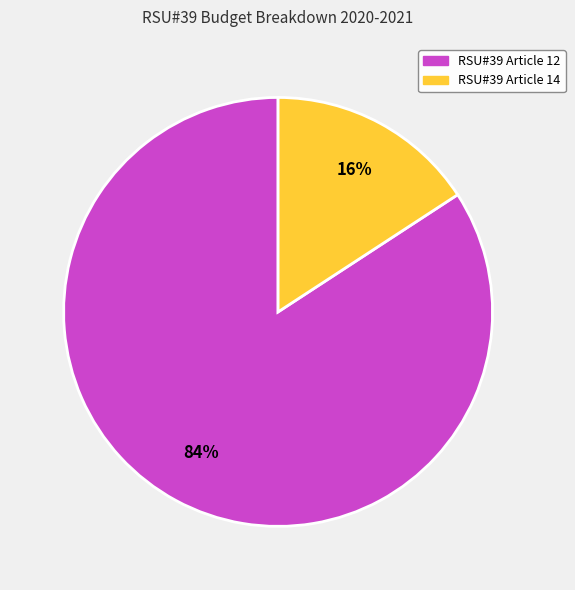

To the nearest percent, what is the difference between the RSU#39 Article 12 and RSU#39 Article 14 slice percentages?

68%